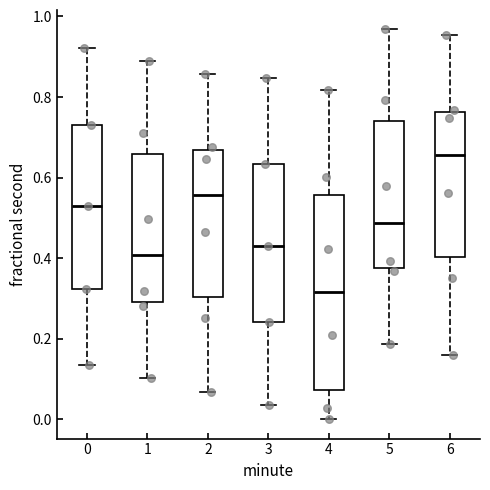

Where does the median line of the box at x = 5 sit on the y-axis? The values are not printed on the chart, so give them approximately, as read against the axis.

0.48